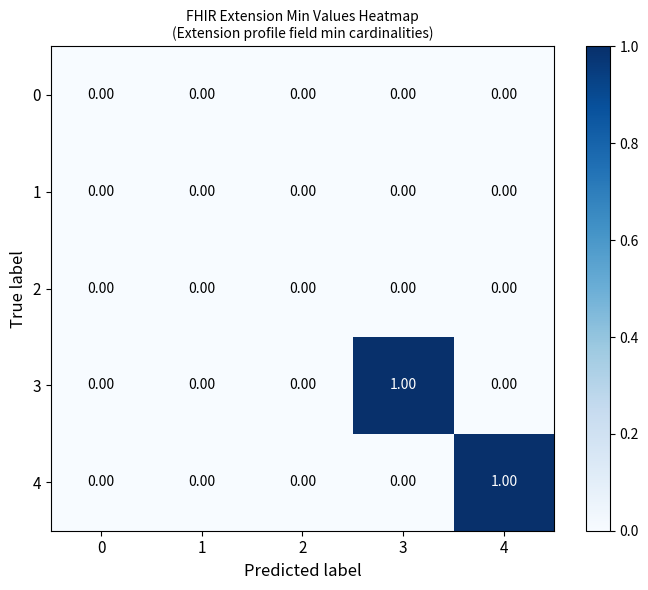

Count the number of categories in the chart.

5